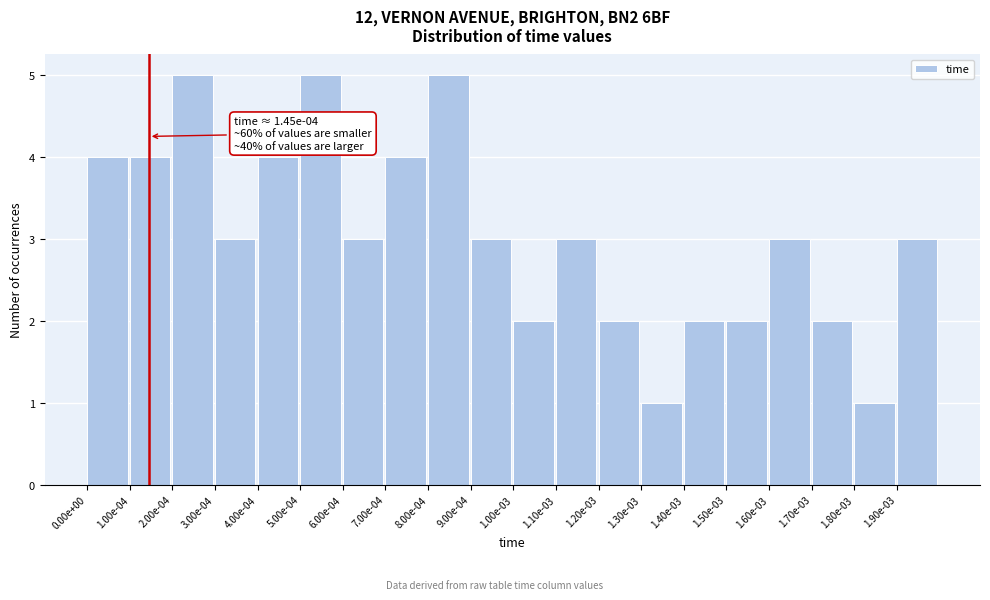

Reading left to right, transcribe all the data shown in this chart.

0.00e+00=4	1.00e-04=4	2.00e-04=5	3.00e-04=3	4.00e-04=4	5.00e-04=5	6.00e-04=3	7.00e-04=4	8.00e-04=5	9.00e-04=3	1.00e-03=2	1.10e-03=3	1.20e-03=2	1.30e-03=1	1.40e-03=2	1.50e-03=2	1.60e-03=3	1.70e-03=2	1.80e-03=1	1.90e-03=3